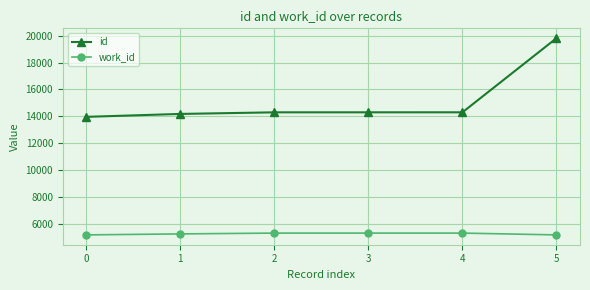

True or false: work_id and id intersect in this chart.

False